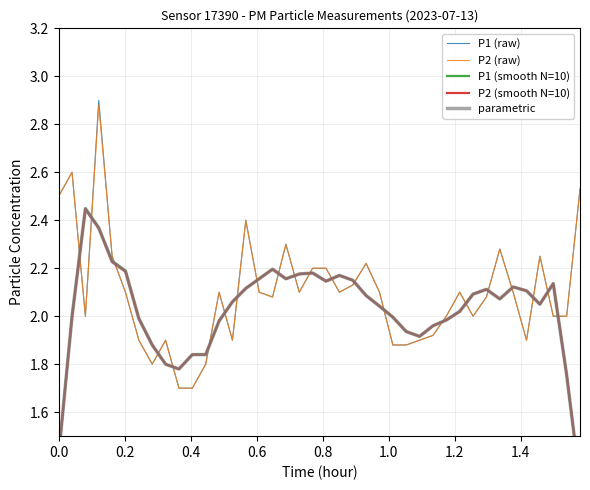

What is the minimum value for P2 (raw)?

1.7